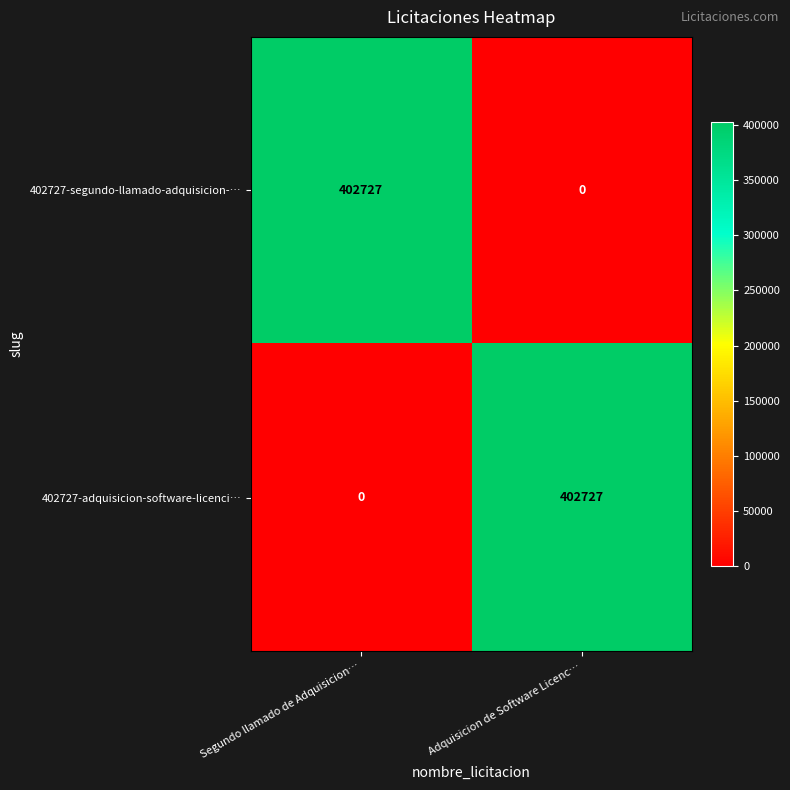

True or false: 402727-segundo-llamado-adquisicion-… has a value of 402727 at Segundo llamado de Adquisicion….

True